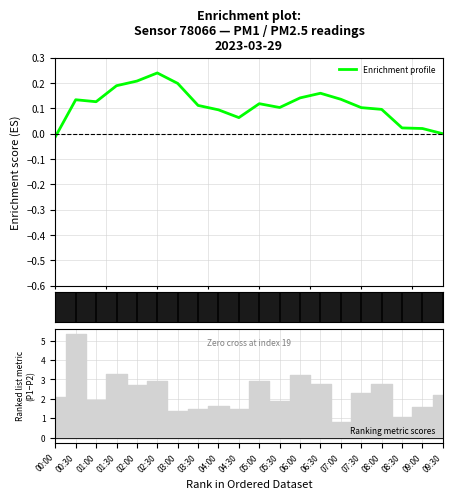

What is the label of the 1st point from the right?

09:30